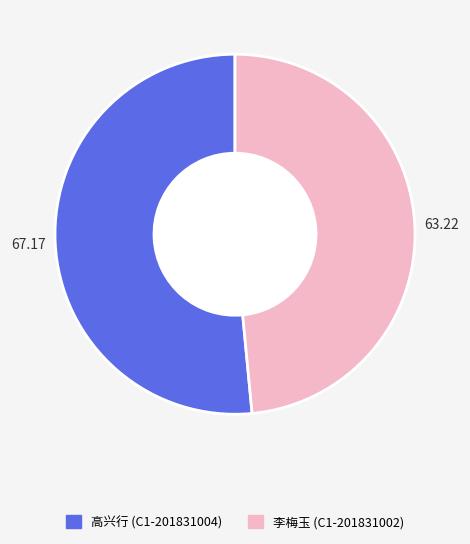

Is the sum of 高兴行 (C1-201831004) and 李梅玉 (C1-201831002) greater than half?

Yes